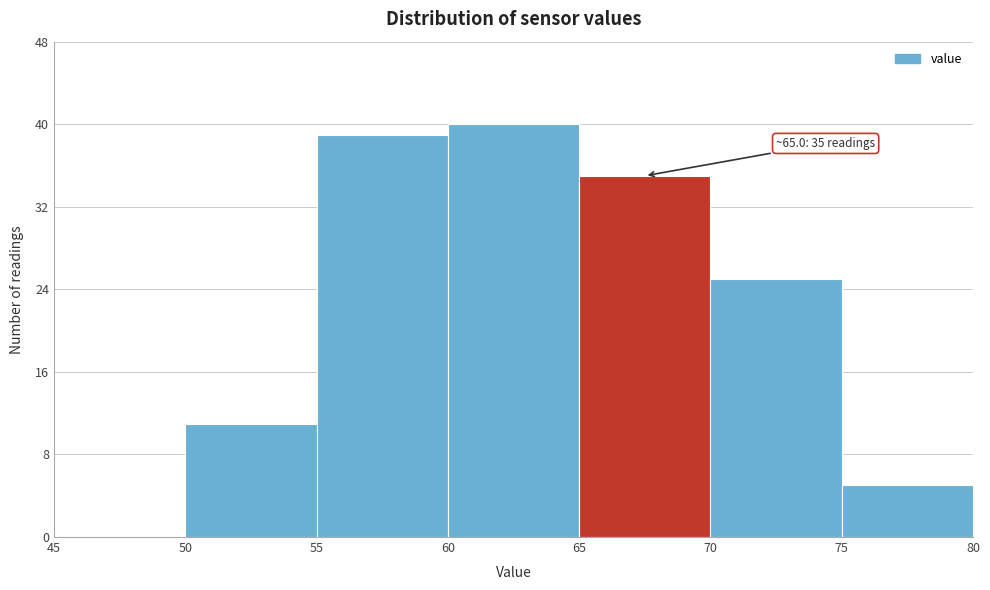

Which range on the x-axis has the tallest bar?

60 to 65